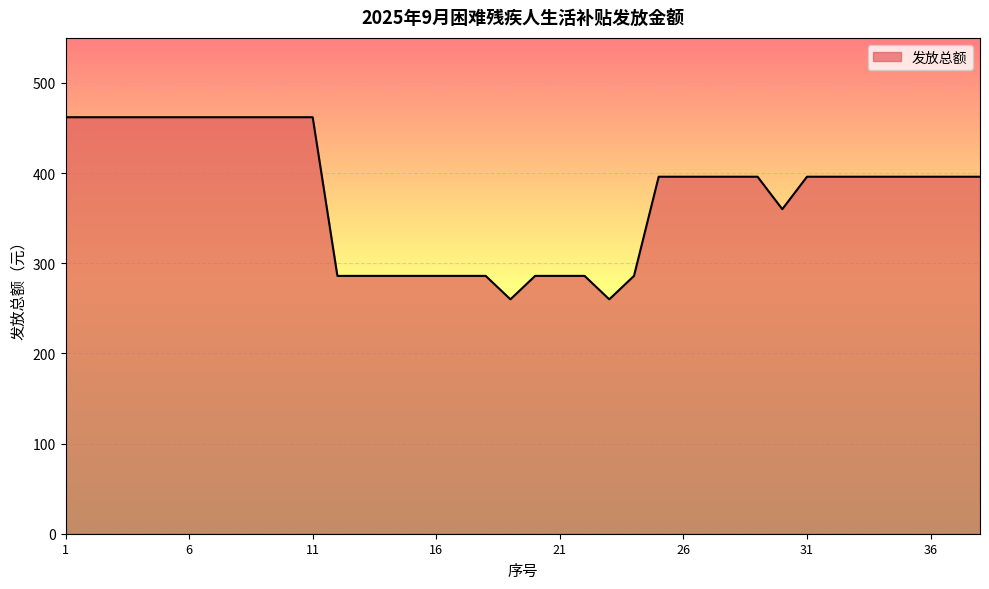

What is the greatest value displayed?

462